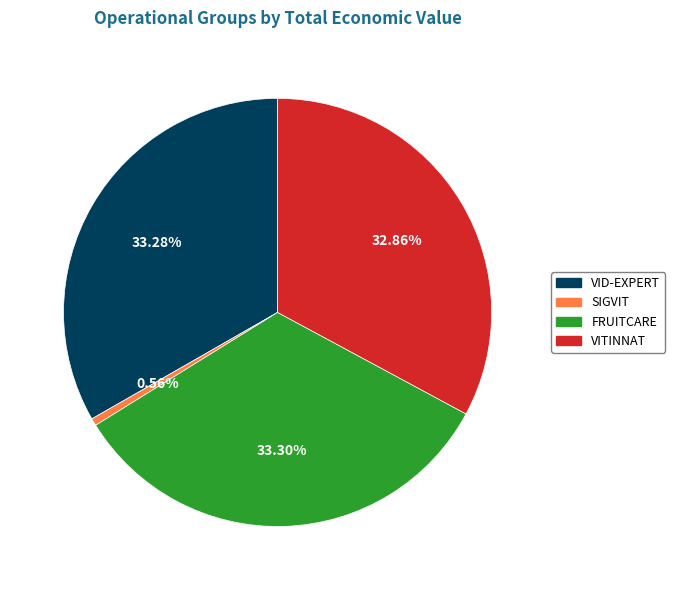

What percentage do VID-EXPERT and FRUITCARE together represent?

66.6%